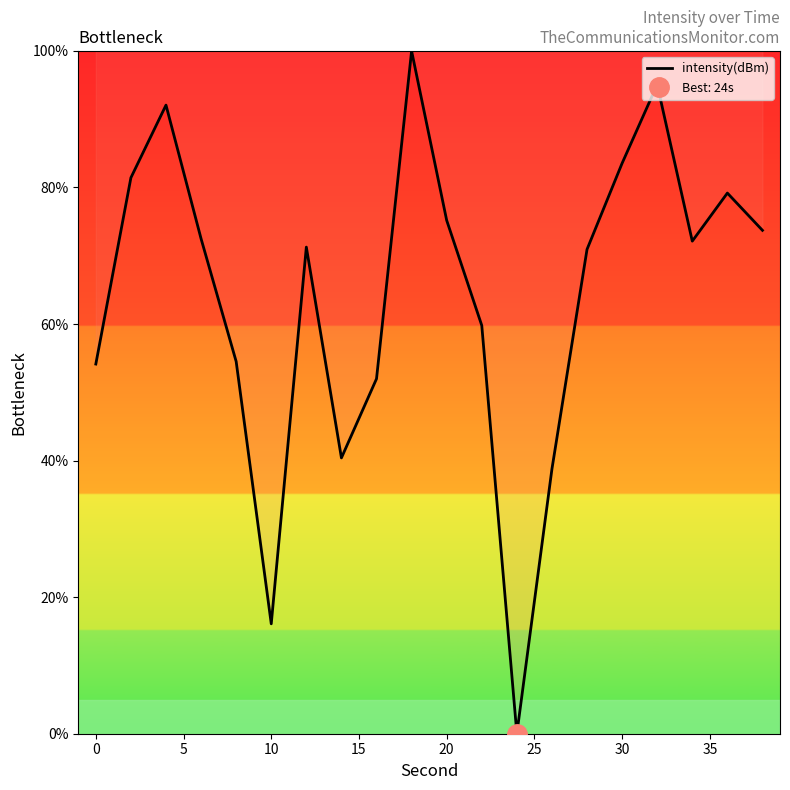

Does the chart display data point markers on the line(s)?

No